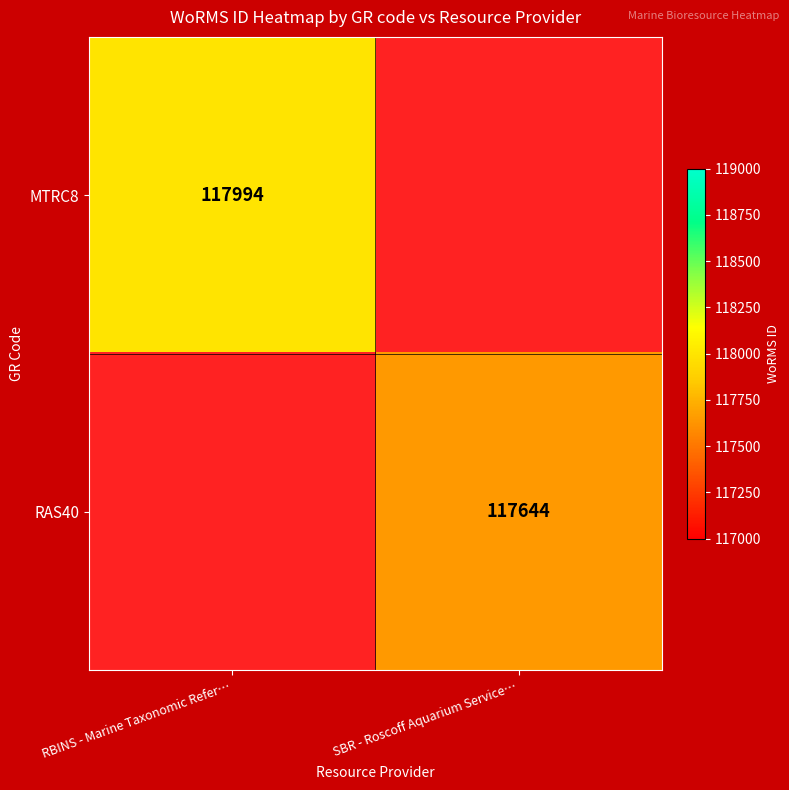

Which category has the highest value across all series?

RBINS - Marine Taxonomic Refer…